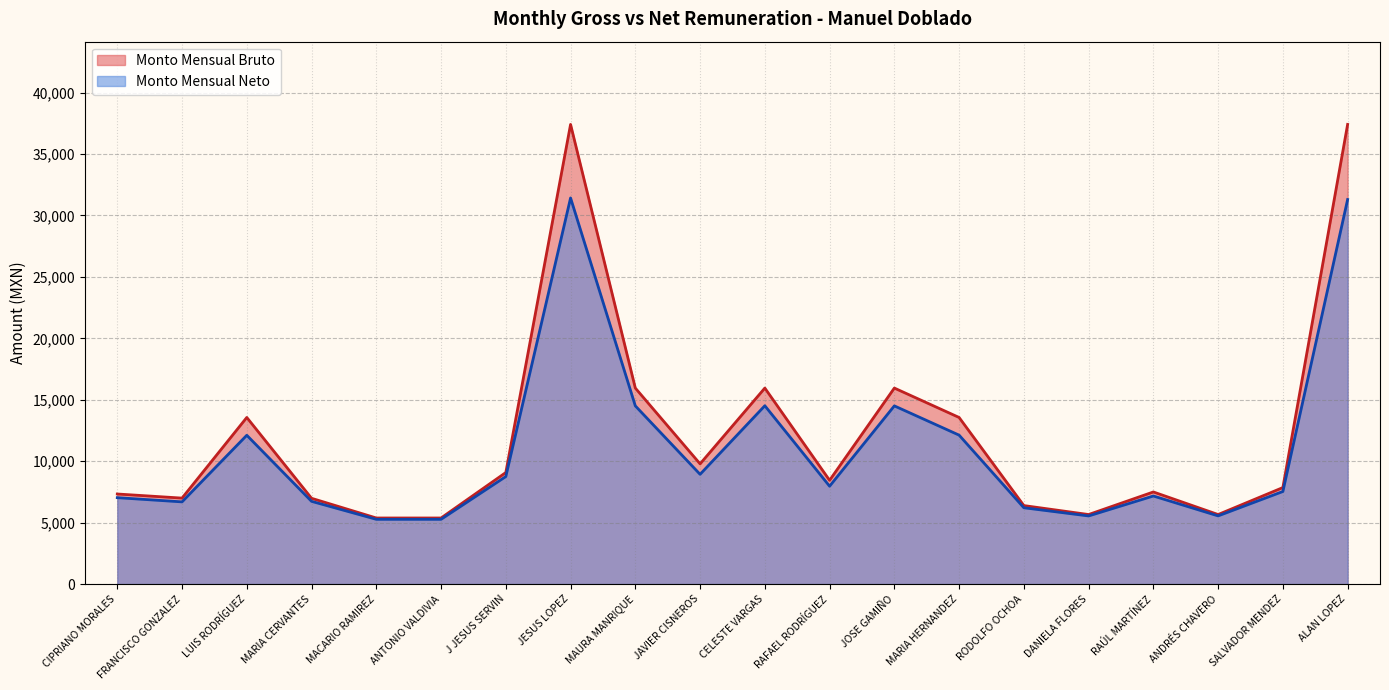

Which series has the widest spread of values?

Monto Mensual Bruto